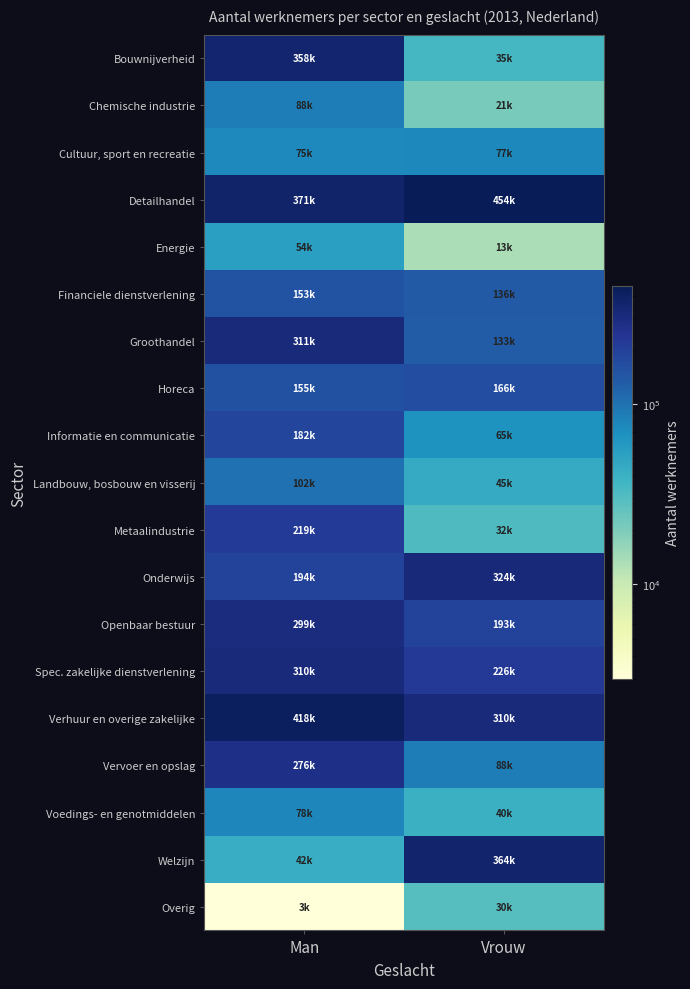

Reading right to left, extract all data points from this chart.

Bouwnijverheid: Vrouw=34790	Man=357755
Chemische industrie: Vrouw=21205	Man=87705
Cultuur, sport en recreatie: Vrouw=76825	Man=75255
Detailhandel: Vrouw=454225	Man=371490
Energie: Vrouw=13385	Man=53525
Financiele dienstverlening: Vrouw=136255	Man=153085
Groothandel: Vrouw=132635	Man=311325
Horeca: Vrouw=165760	Man=154505
Informatie en communicatie: Vrouw=65150	Man=182435
Landbouw, bosbouw en visserij: Vrouw=44730	Man=101625
Metaalindustrie: Vrouw=31645	Man=218640
Onderwijs: Vrouw=324325	Man=193660
Openbaar bestuur: Vrouw=192690	Man=298665
Spec. zakelijke dienstverlening: Vrouw=226255	Man=310315
Verhuur en overige zakelijke: Vrouw=310250	Man=417940
Vervoer en opslag: Vrouw=87800	Man=276100
Voedings- en genotmiddelen: Vrouw=40430	Man=78100
Welzijn: Vrouw=364200	Man=42350
Overig: Vrouw=29510	Man=2975